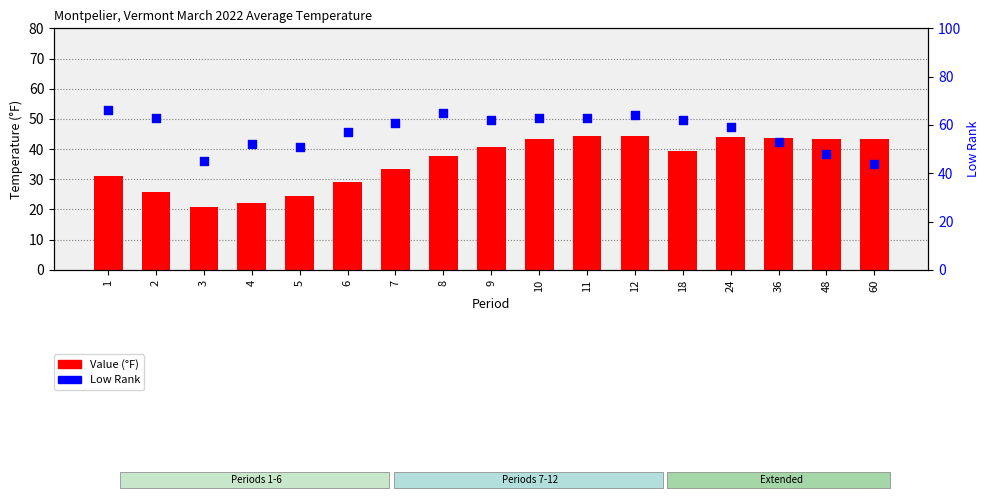

Which series has the largest total across all categories?

Low Rank